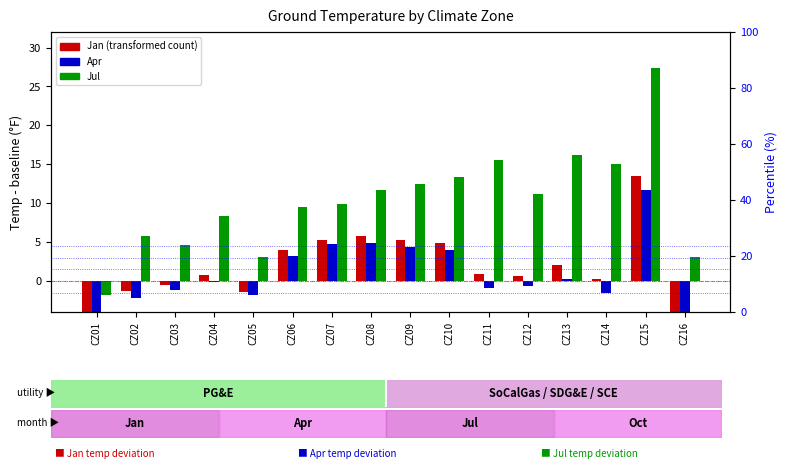

Are the bars grouped side by side (vs. stacked)?

Yes